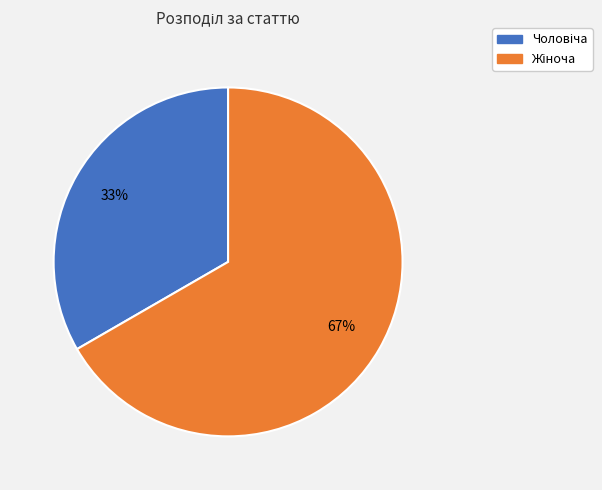

To the nearest percent, what is the average slice percentage?

50%